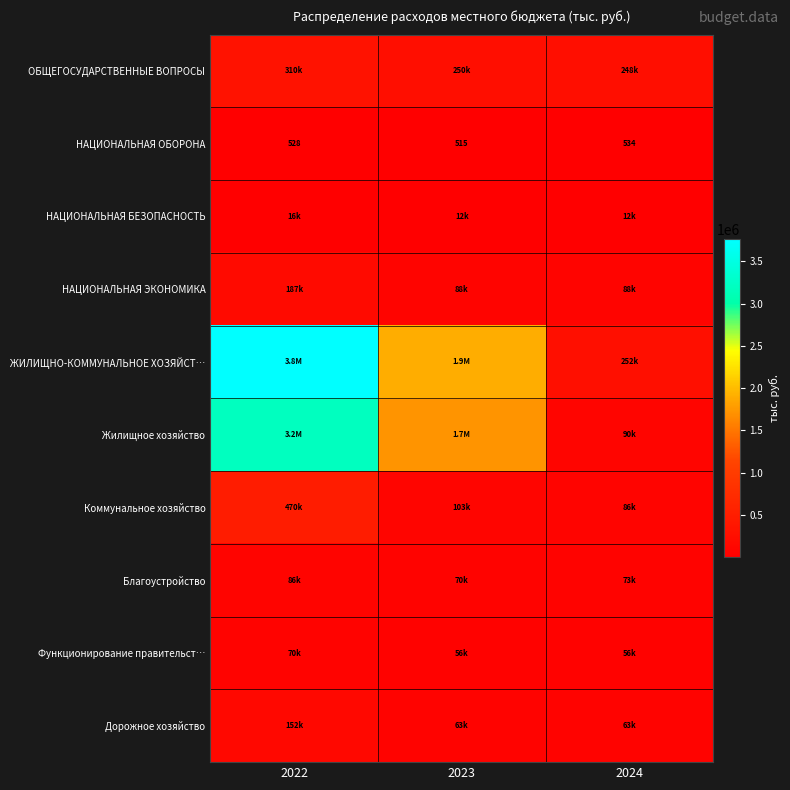

Between 2022 and 2024, which is larger?

2022